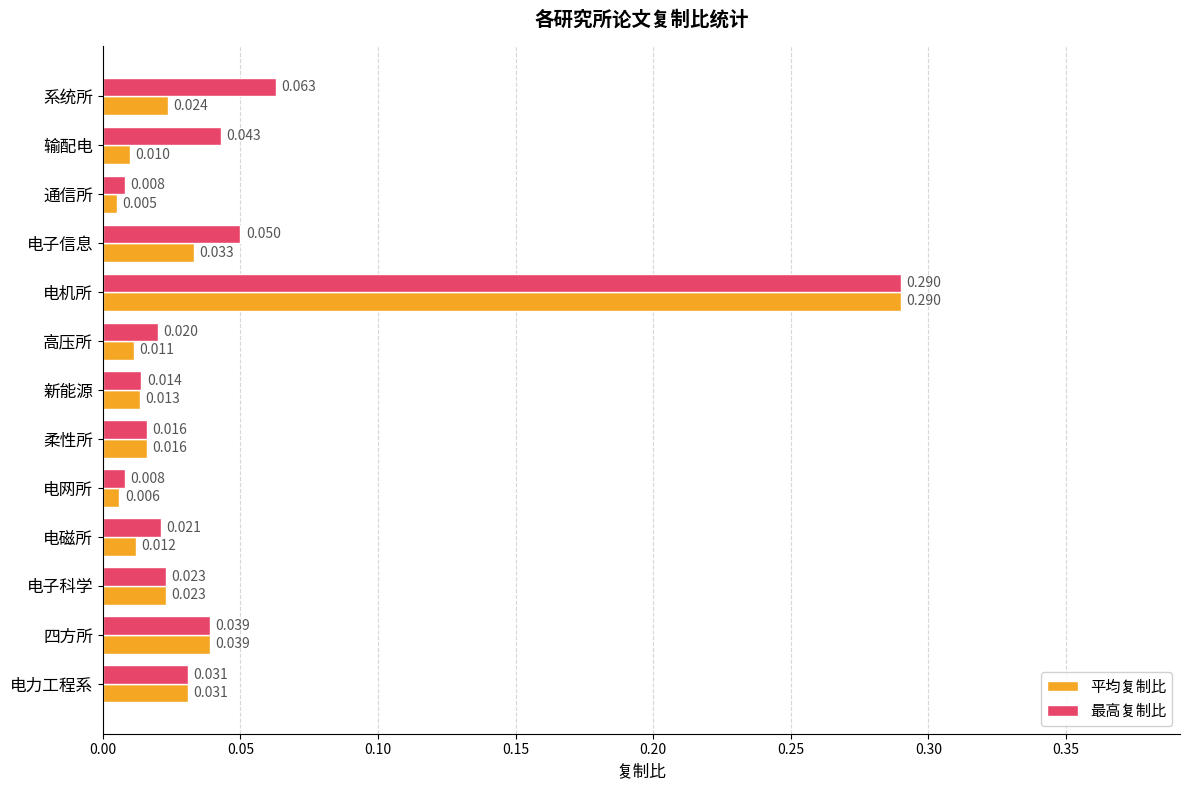

Which series has the largest range (max minus min)?

平均复制比